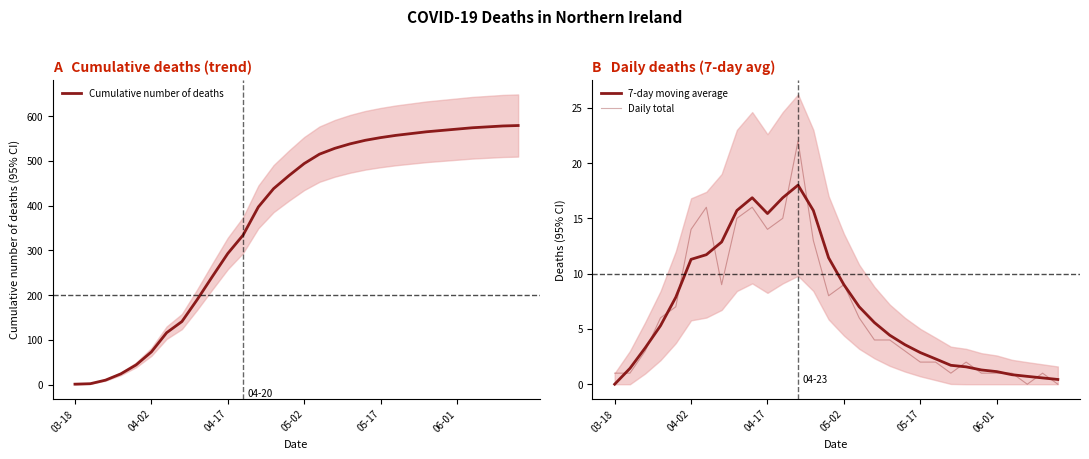

What is the difference between the second highest and minimum values in the Daily total series?

16.0